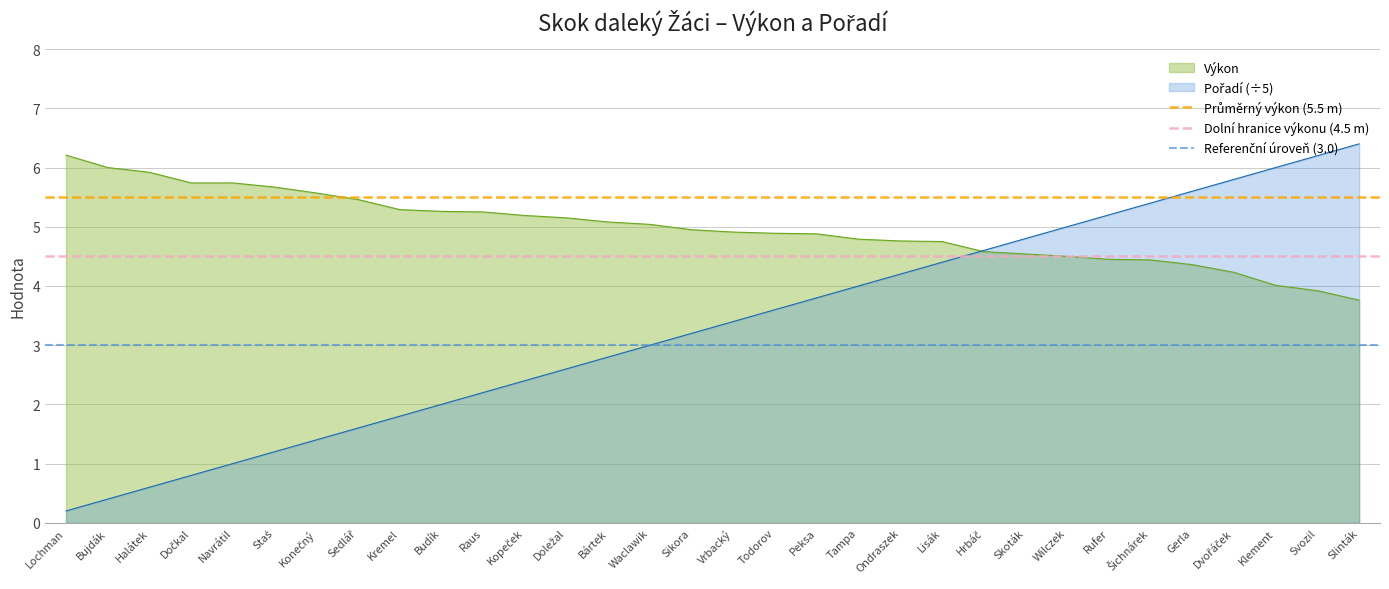

What is the minimum value for Výkon?

3.8